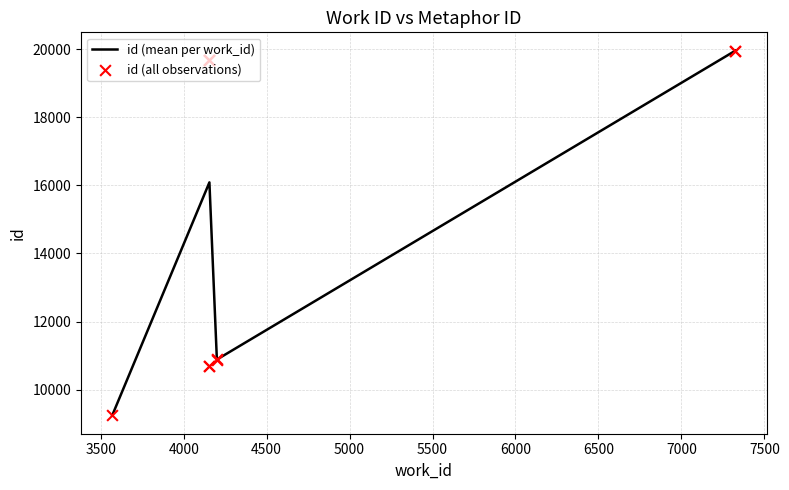

What is the change in value from 4200 to 4155?

+8791